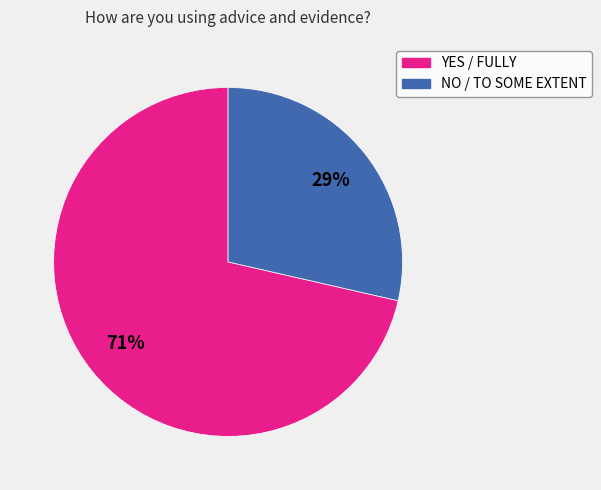

Which slice is the largest?

YES / FULLY